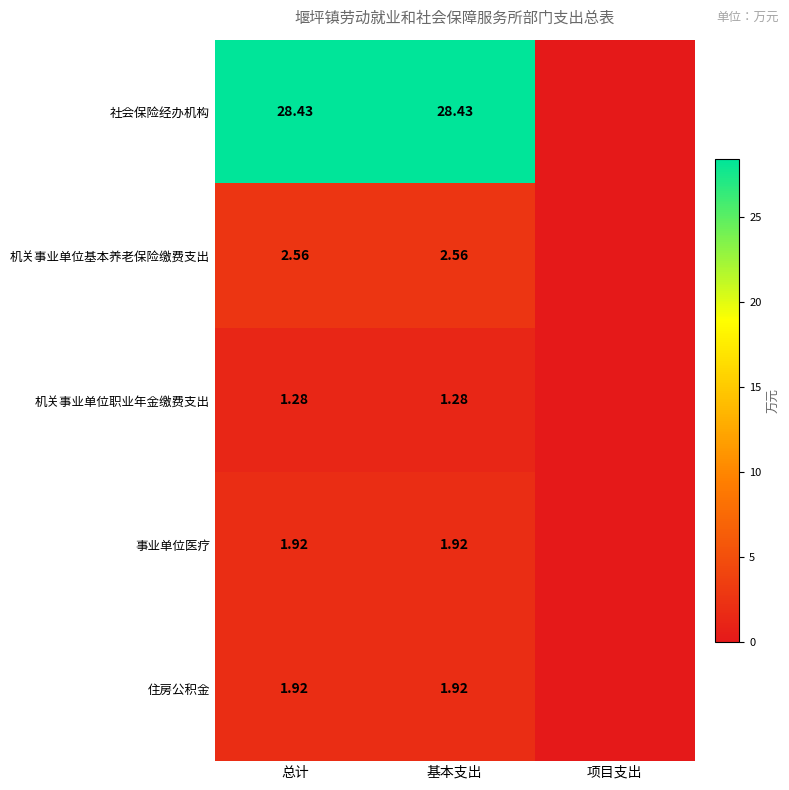

Is it true that 住房公积金 equals 1.0 at 基本支出?

False